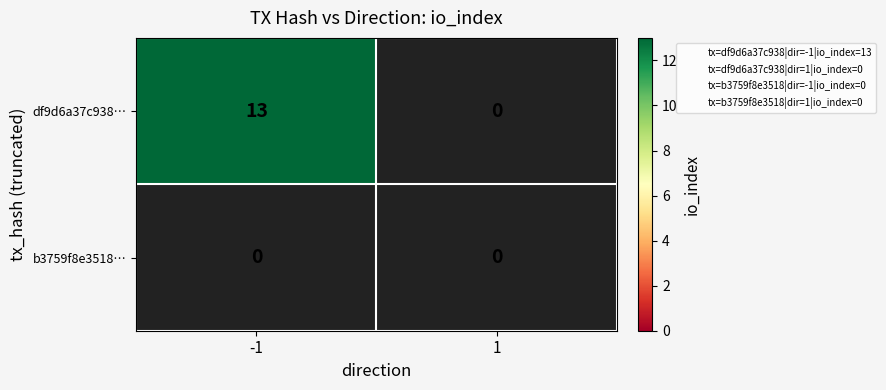

How many df9d6a37c938a211a942b6ea9afa485e3624498 values are between 0 and 13?

2